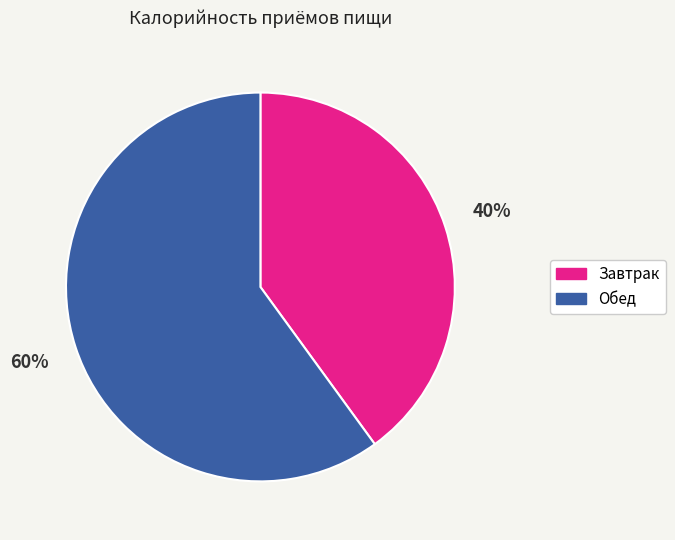

Count the number of slices in the pie.

2